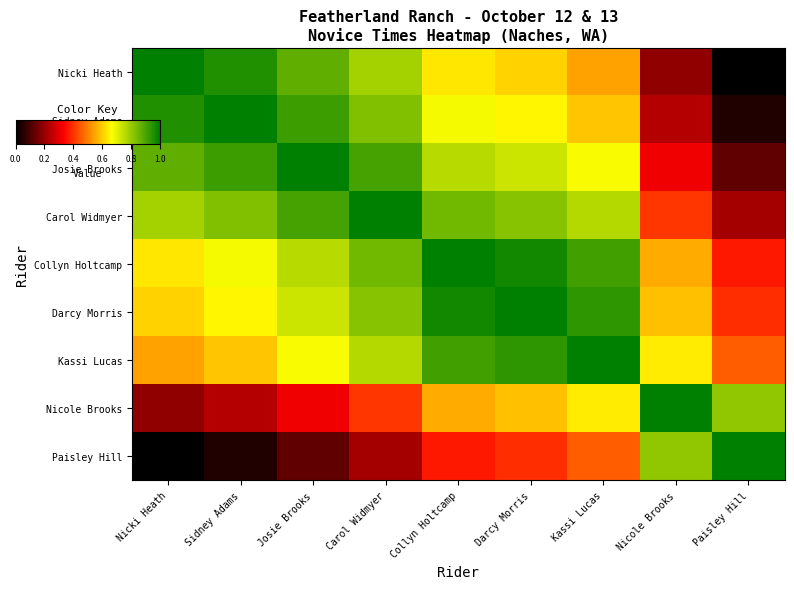

At how many categories does at least one series exceed 0?

9